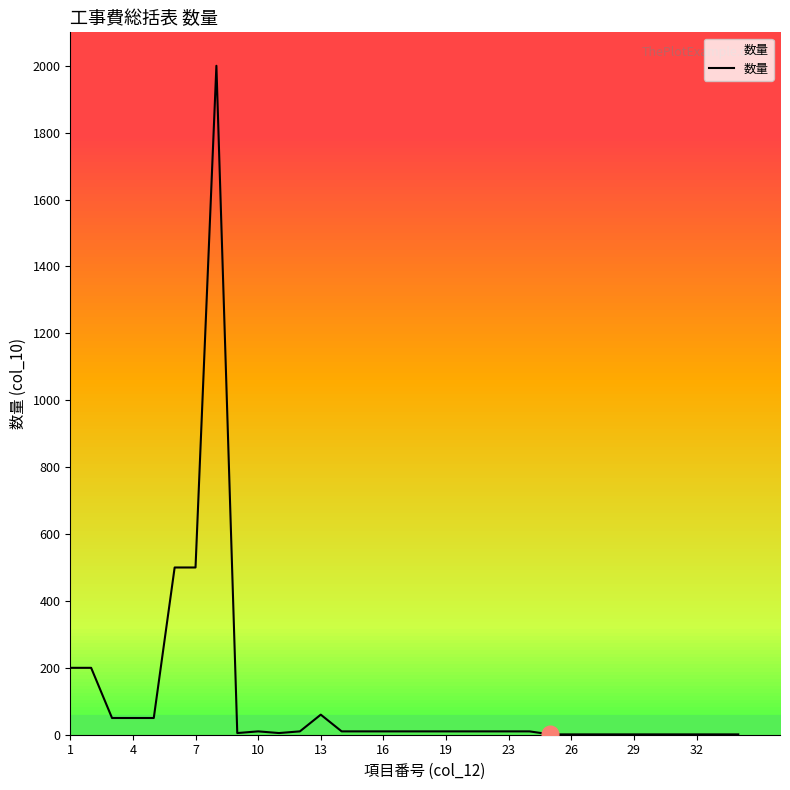

What is the highest value of the 数量 series?

2000